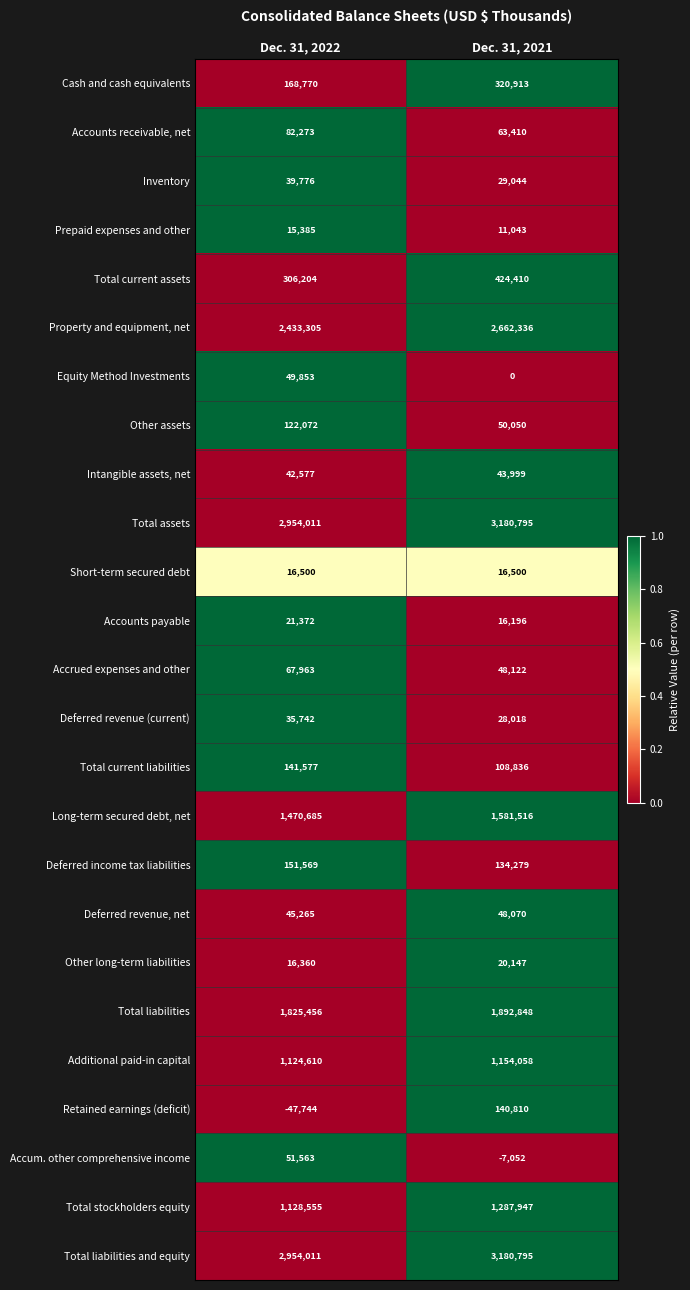

What is the difference between the maximum and minimum values in the Retained earnings (deficit) series?

188554